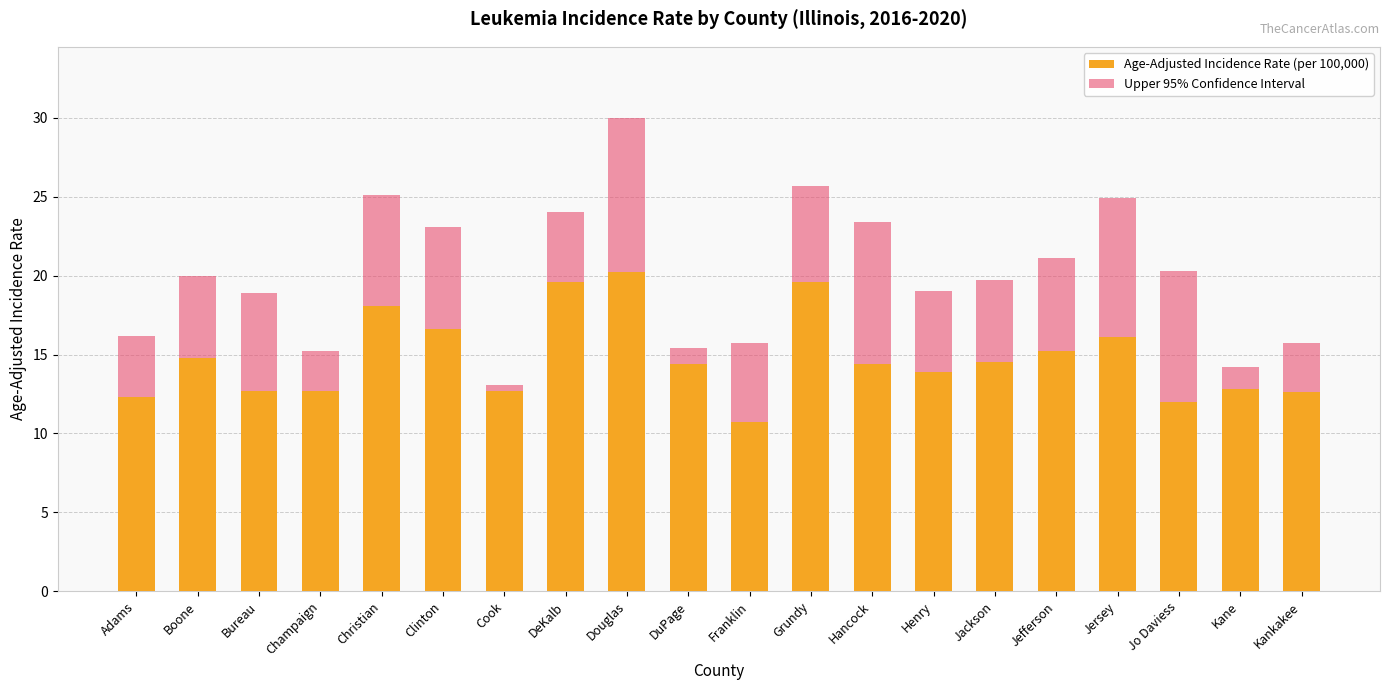

Are the bars horizontal?

No